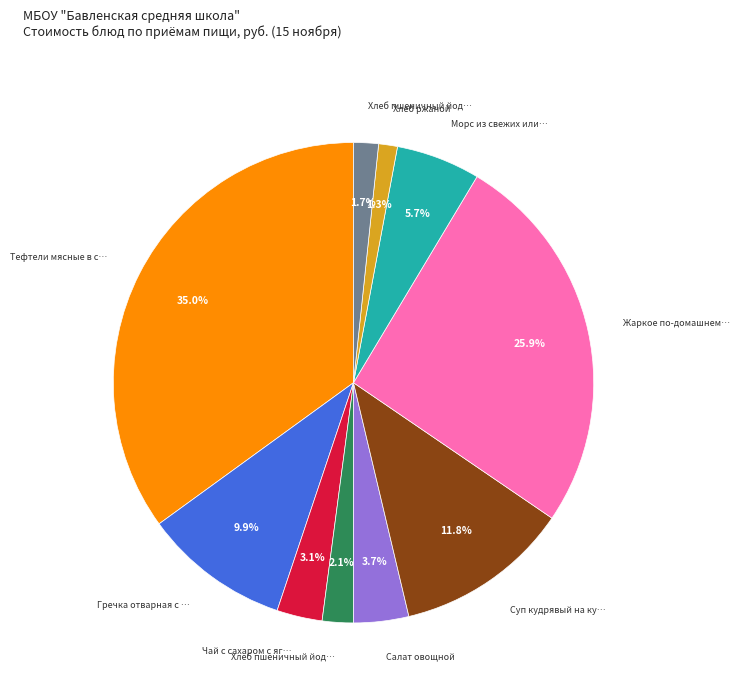

Is there any slice that represents more than half of the pie?

No